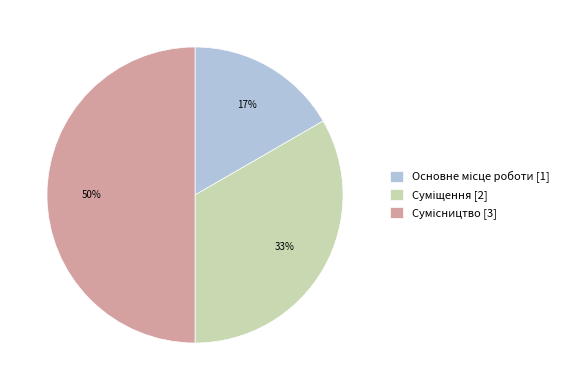

To the nearest percent, what is the difference between the largest and smallest slice percentages?

33%